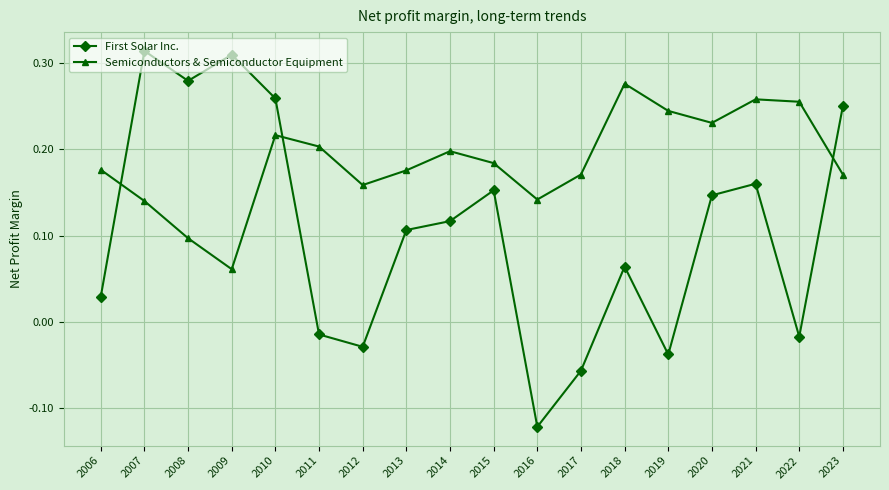

Count the Semiconductors & Semiconductor Equipment values in the range 0 to 1.

18